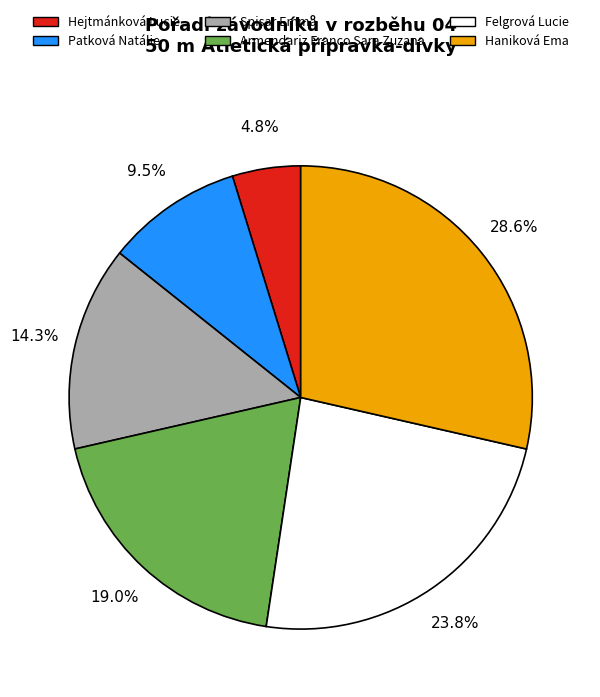

Rank the categories by value from highest to lowest.

Haniková Ema, Felgrová Lucie, Armendariz Franco Sara Zuzana, Spisar Emma, Patková Natálie, Hejtmánková Lucie